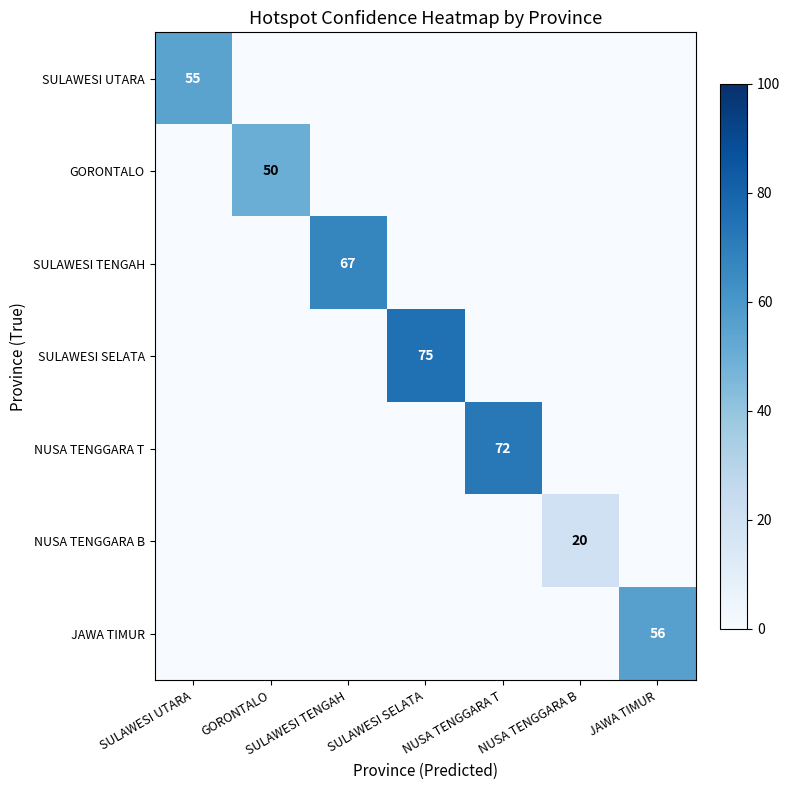

The value of SULAWESI UTARA at SULAWESI UTARA is 82. True or false?

False